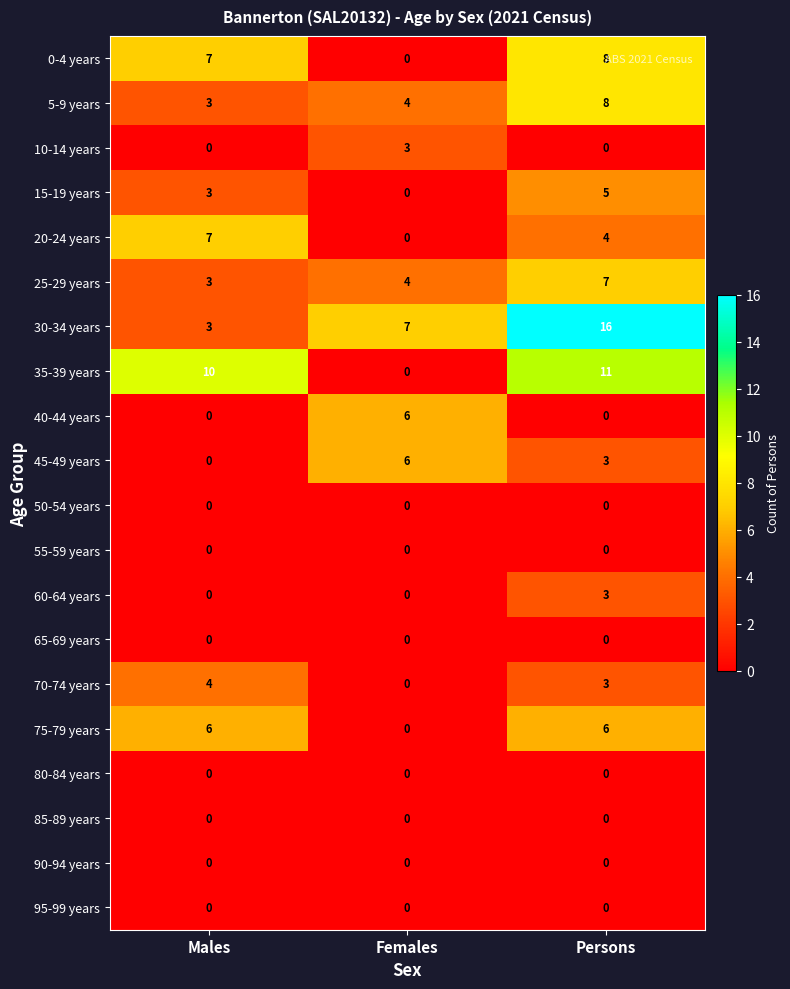

What is the maximum value for 75-79 years?

6